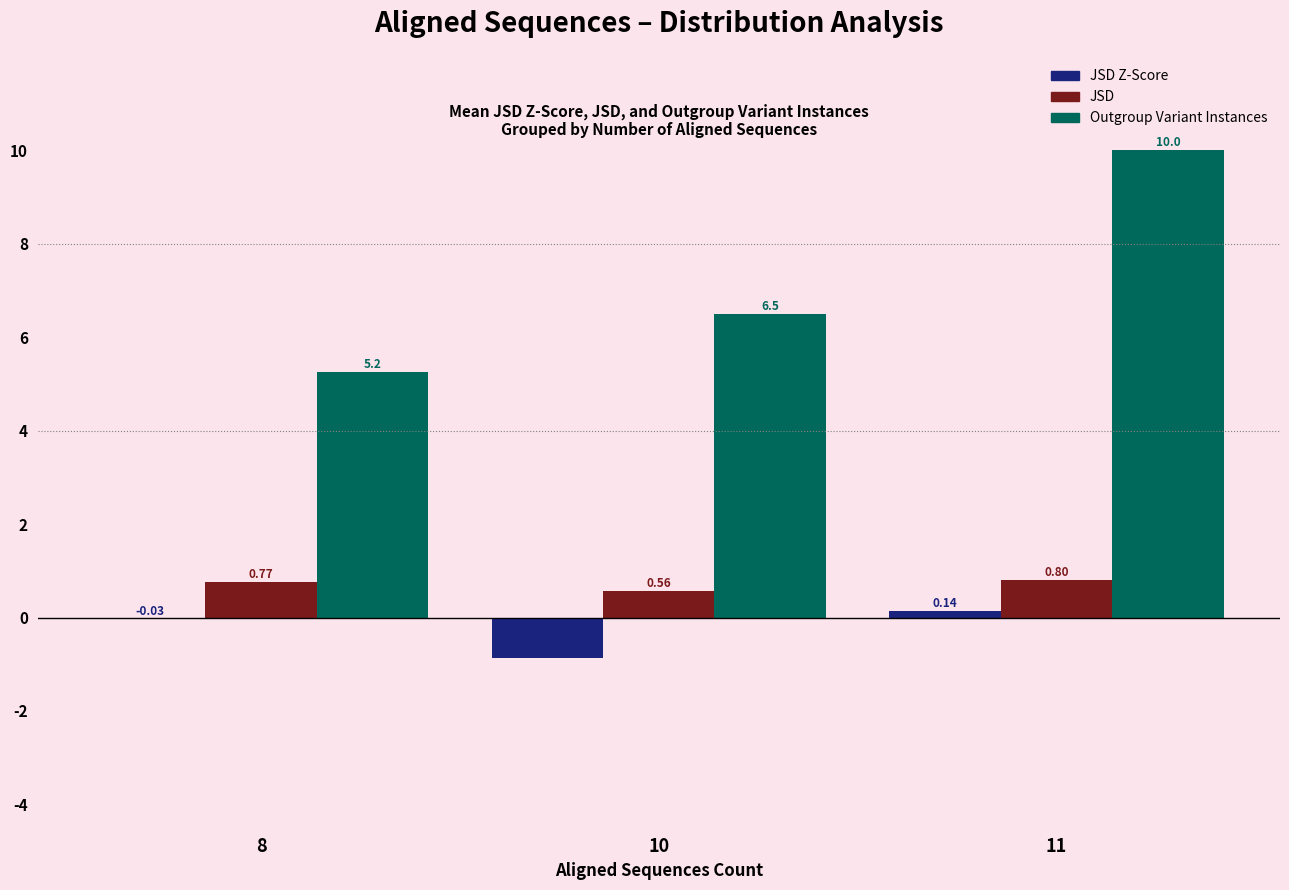

What is the approximate value of Outgroup Variant Instances at 11?

10.0